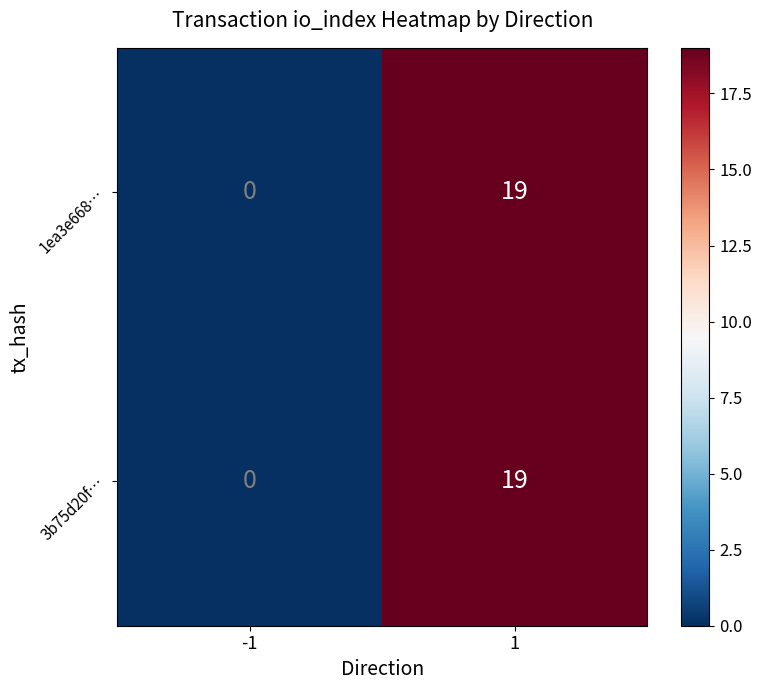

Reading left to right, extract all data points from this chart.

1ea3e668…: -1=0	1=19
3b75d20f…: -1=0	1=19